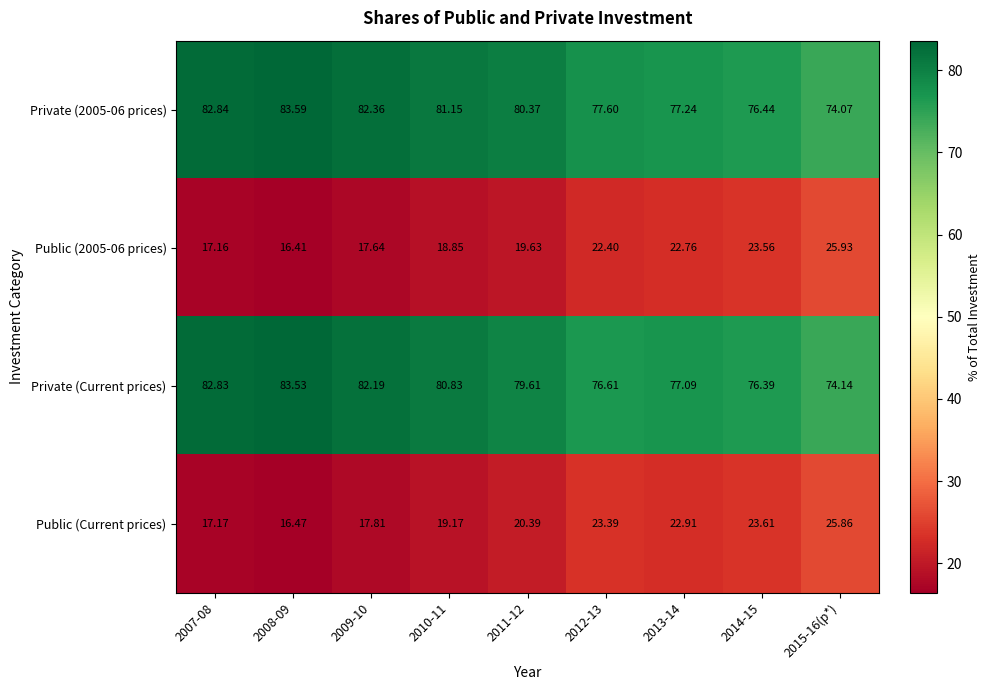

How many data points does each series have?

9